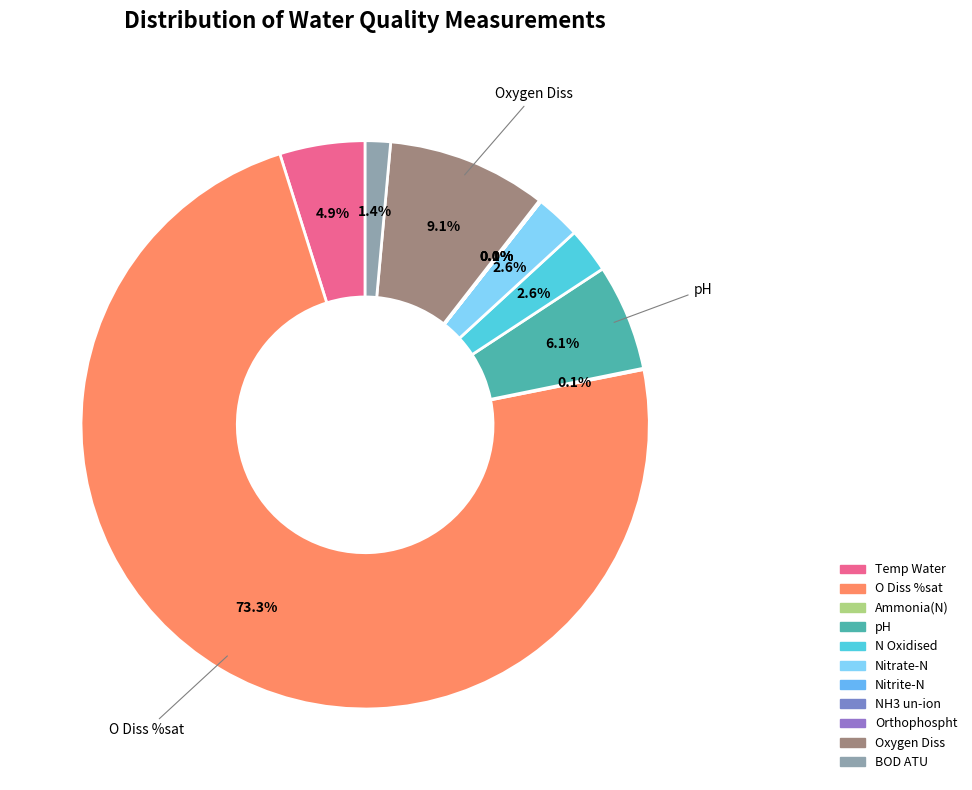

What portion of the pie excludes N Oxidised?

97.4%